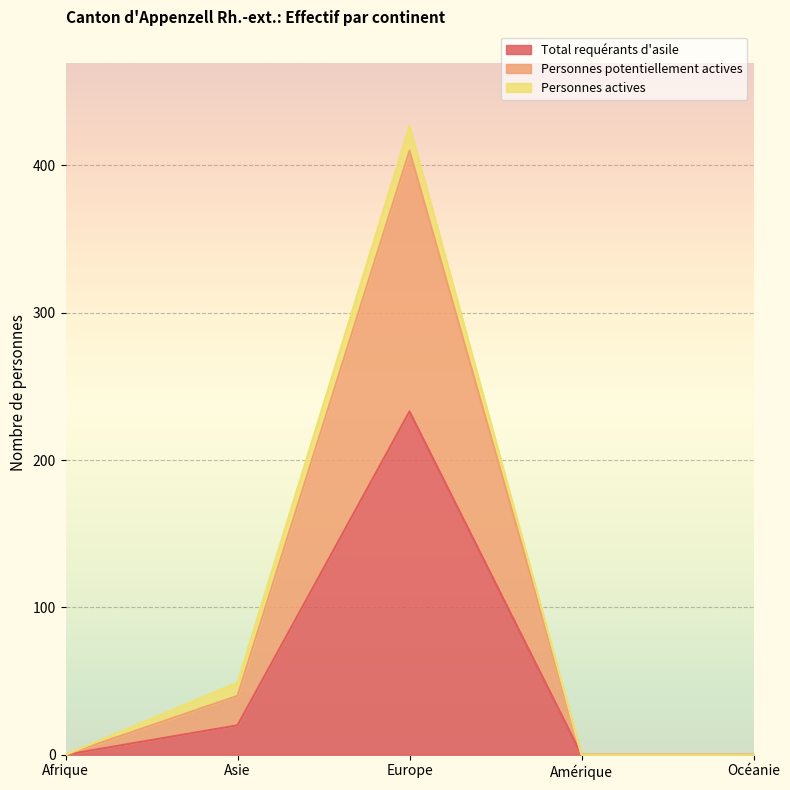

At how many categories does at least one series exceed 251?

1